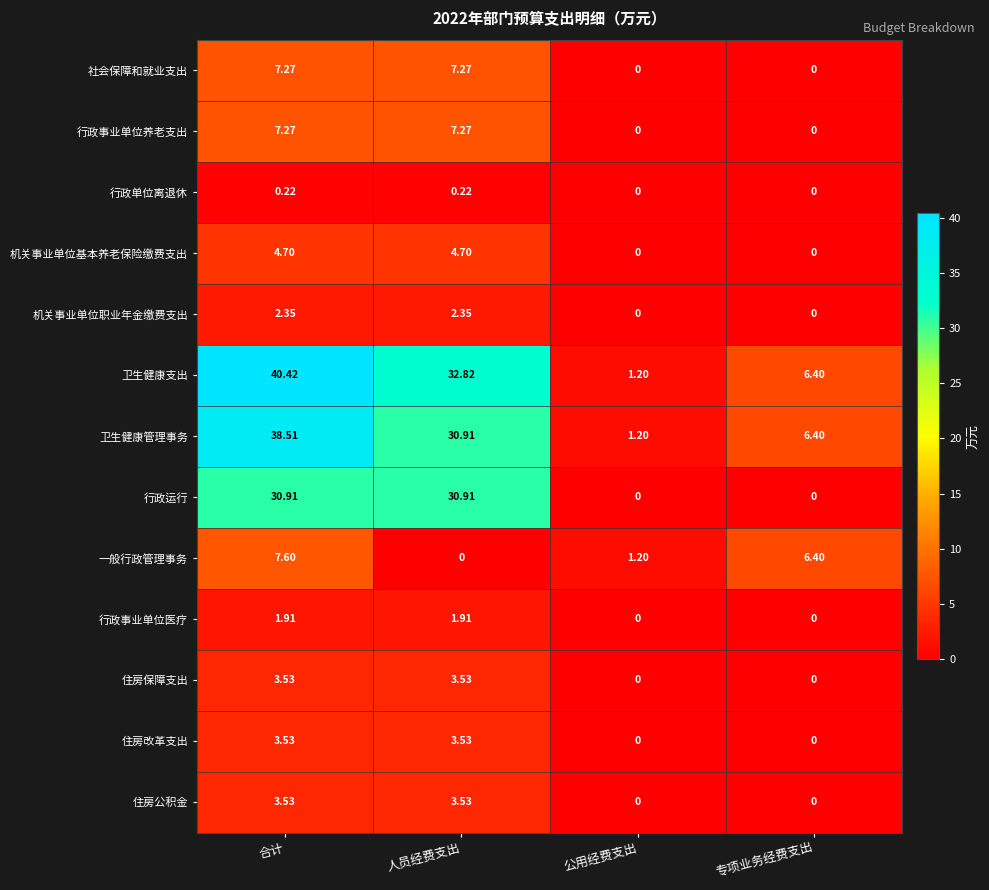

At which category is the sum across all series the highest?

合计